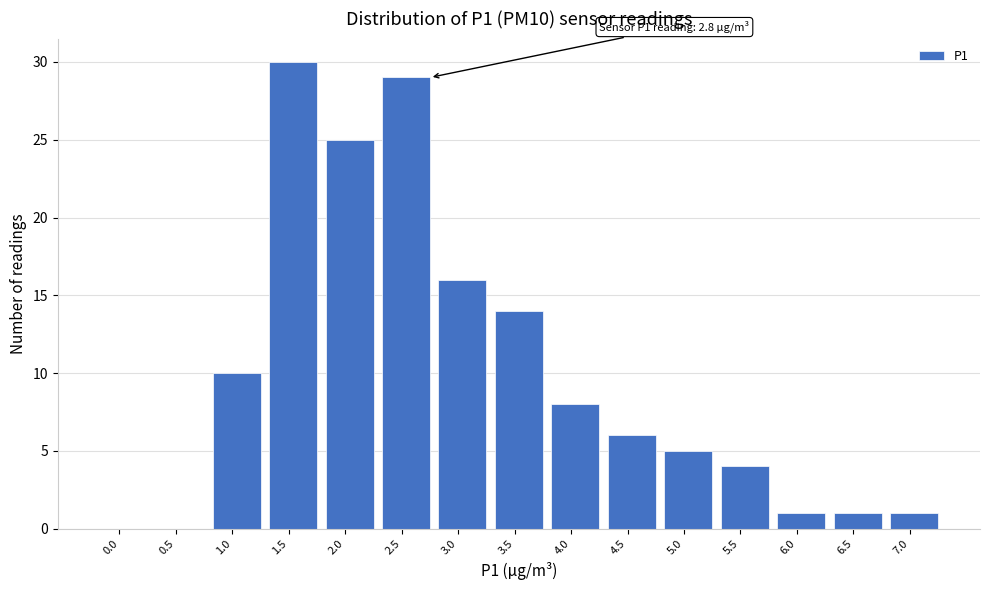

Reading left to right, extract all data points from this chart.

0.0=0	0.5=0	1.0=10	1.5=30	2.0=25	2.5=29	3.0=16	3.5=14	4.0=8	4.5=6	5.0=5	5.5=4	6.0=1	6.5=1	7.0=1